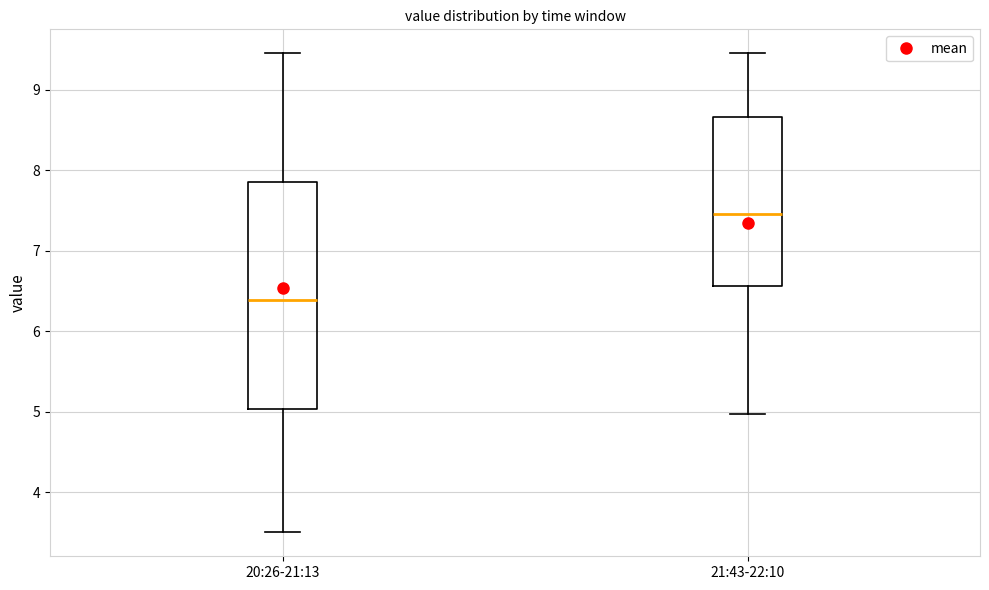

Where does the lower whisker of the box for 20:26-21:13 end on the y-axis? The values are not printed on the chart, so give them approximately, as read against the axis.

3.5